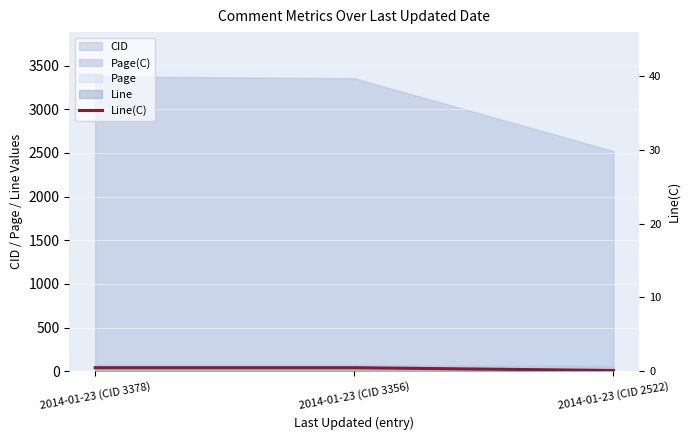

Reading left to right, transcribe all the data shown in this chart.

2014-01-23 (CID 3378)=40	2014-01-23 (CID 3356)=40	2014-01-23 (CID 2522)=8